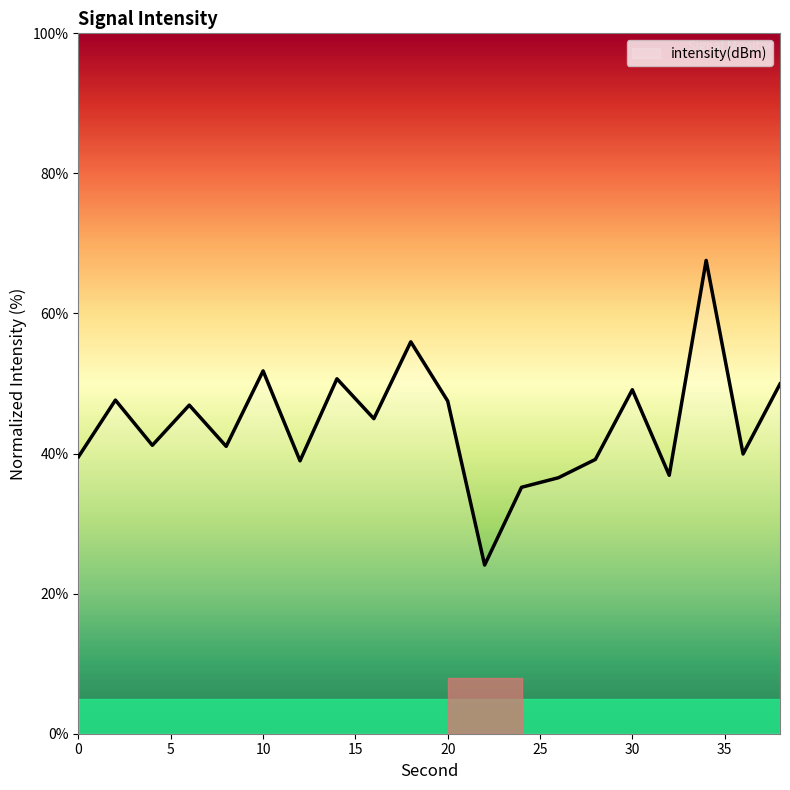

True or false: there are more than 0 points higher than both neighbors.

True